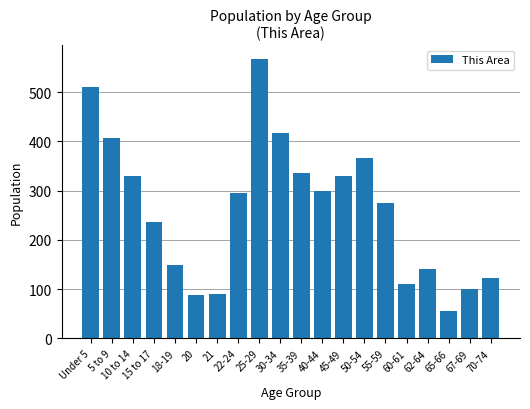

What is the difference between the second highest and second lowest values?

423